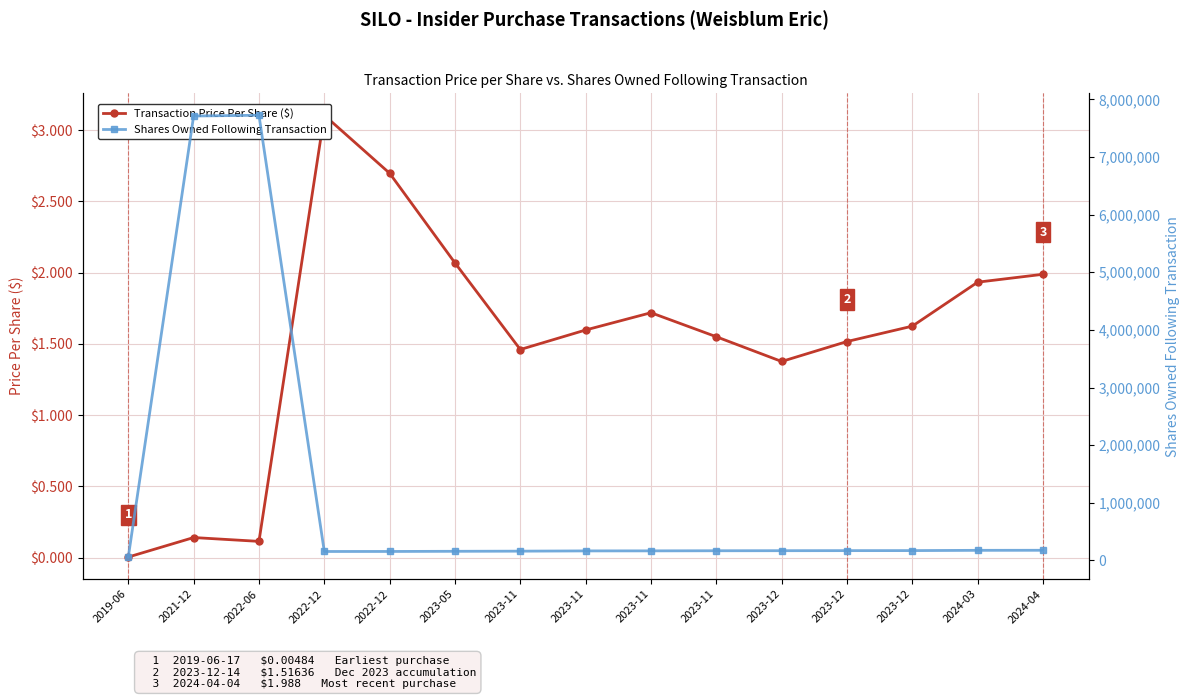

Which series changed the most between 2022-06 and 2022-12?

Shares Owned Following Transaction